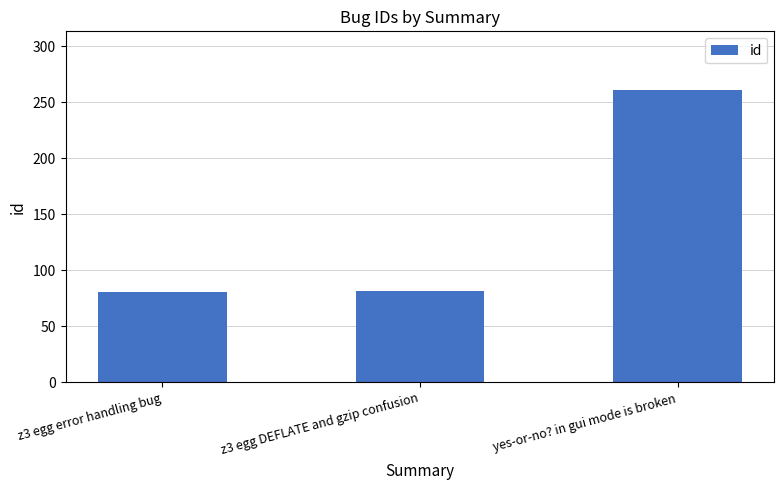

What is the sum of the values at z3 egg DEFLATE and gzip confusion and z3 egg error handling bug?

163